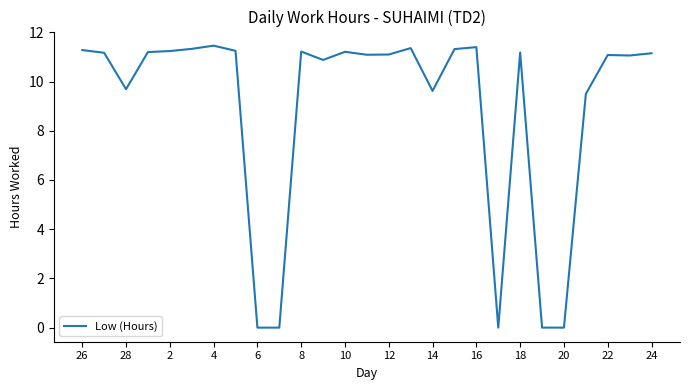

What is the greatest value displayed?

11.5